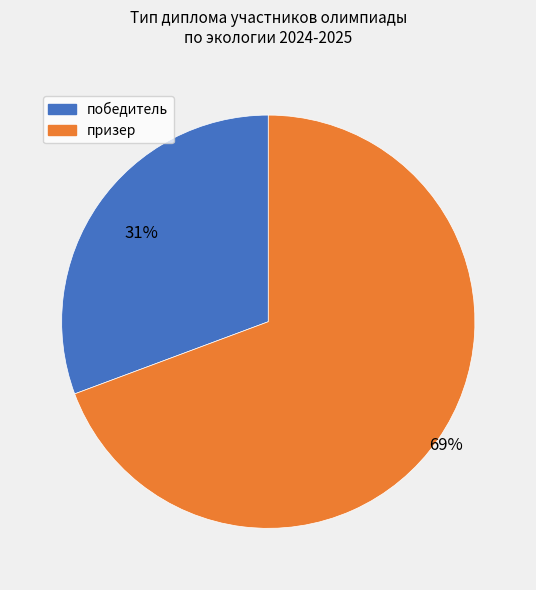

To the nearest percent, what percentage of the pie is призер?

69%